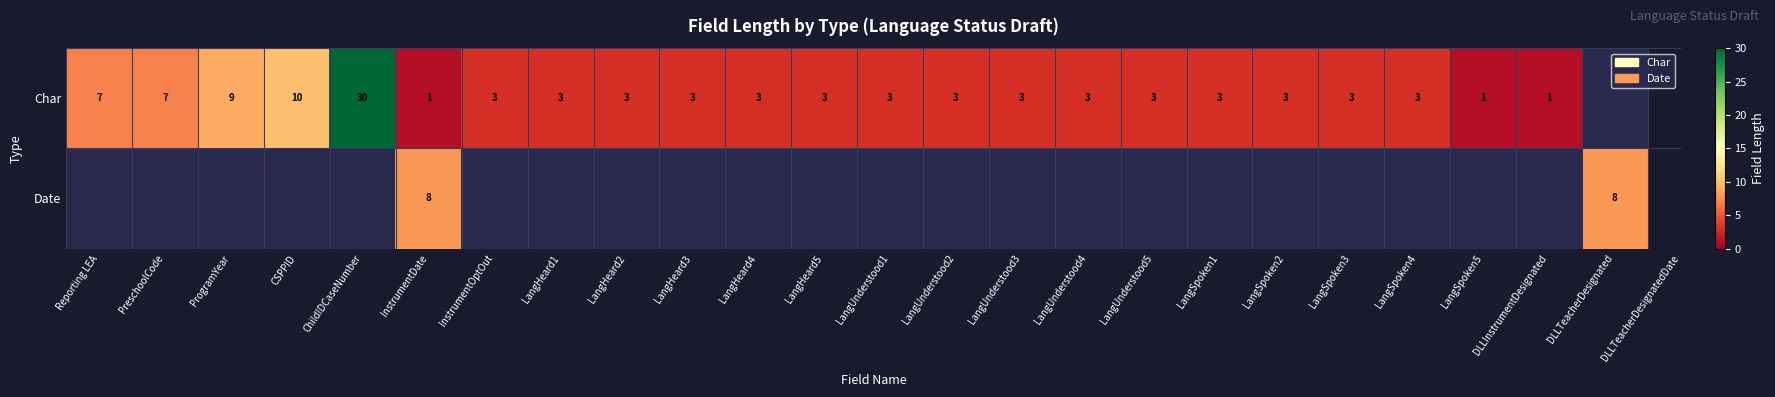

At which category is the sum across all series the highest?

InstrumentDate